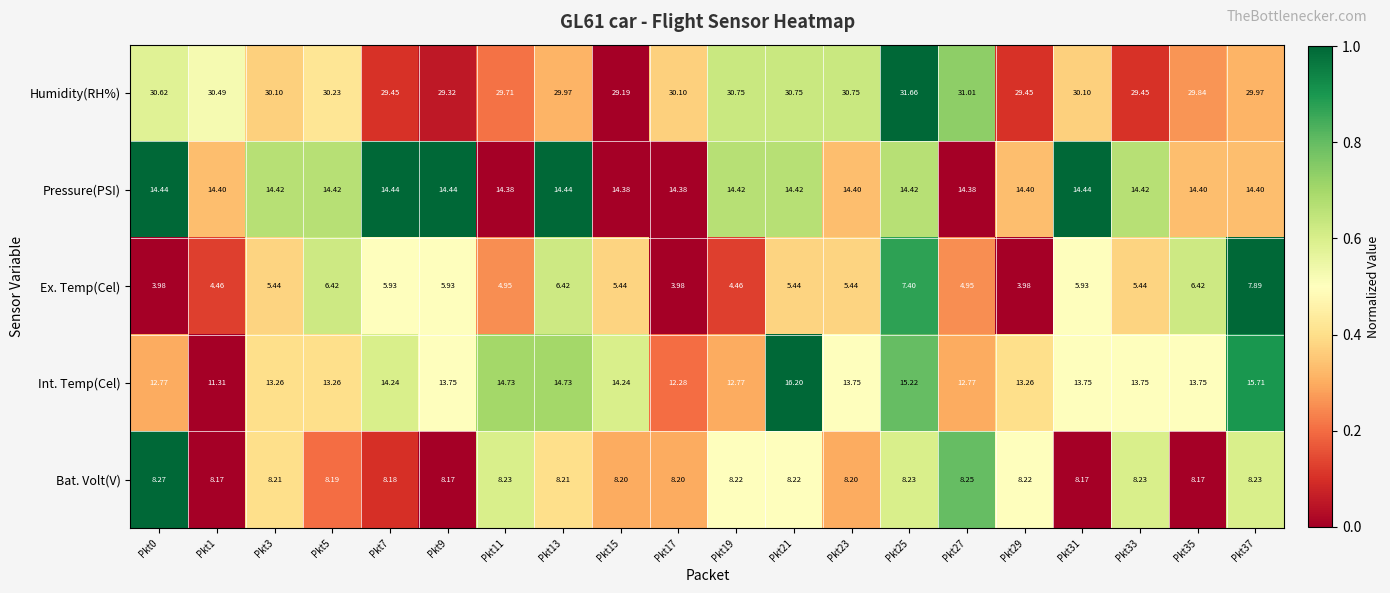

Count the number of categories in the chart.

20